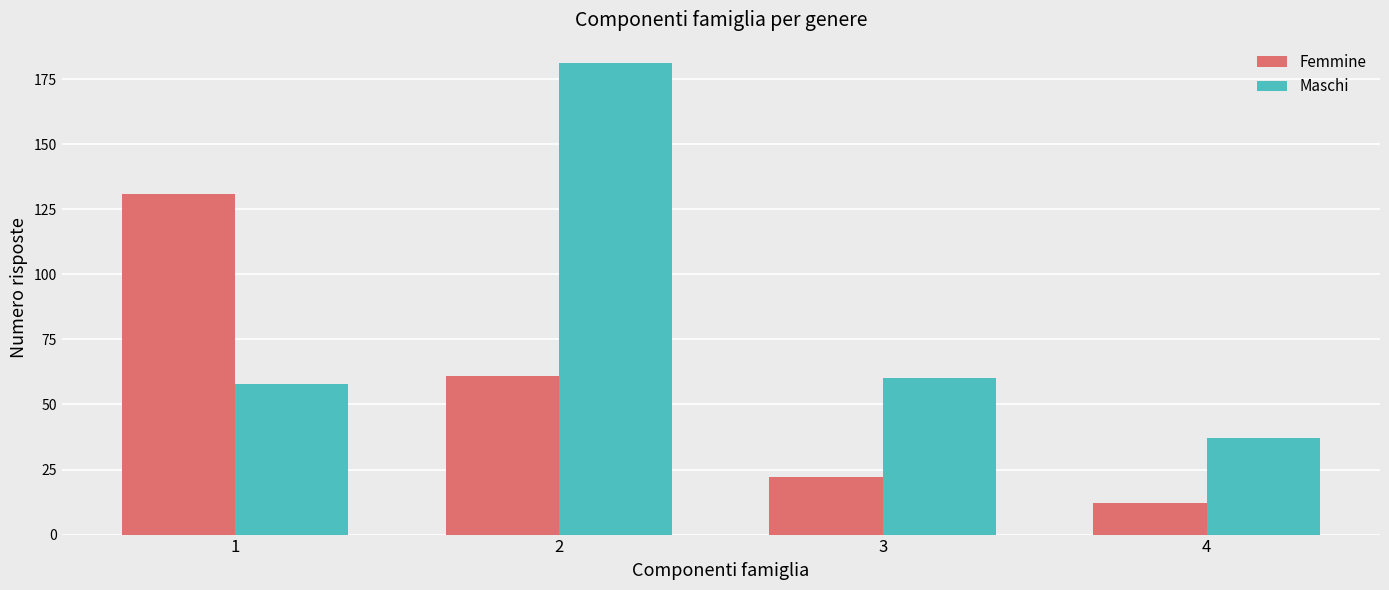

List the series in order of their overall mean, highest first.

Maschi, Femmine